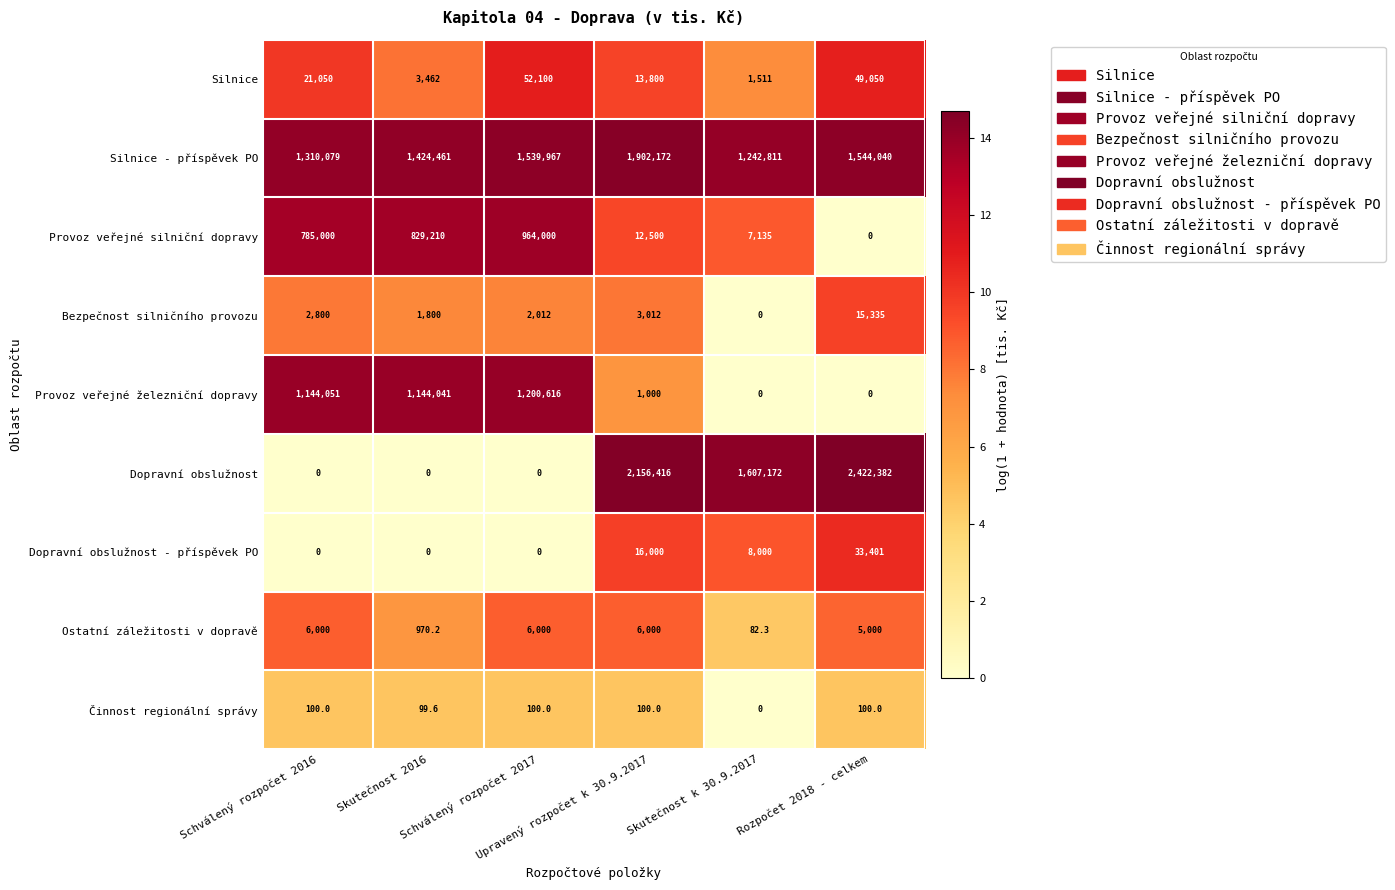

At how many categories does at least one series exceed 1259409?

6